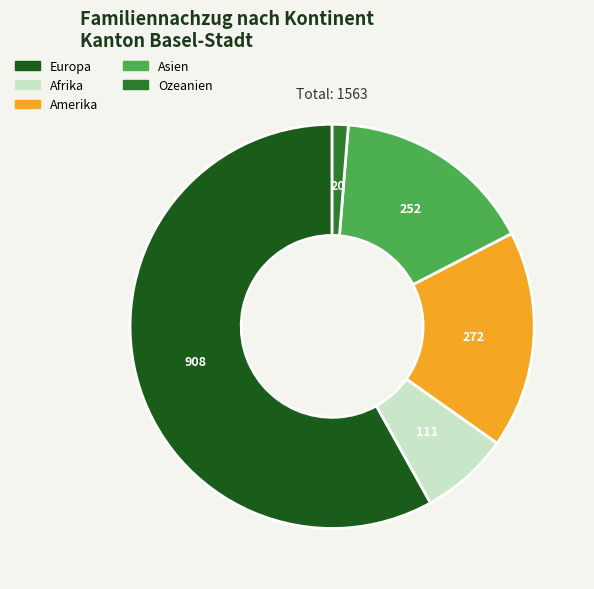

Is it true that Amerika is 28% of the pie?

False